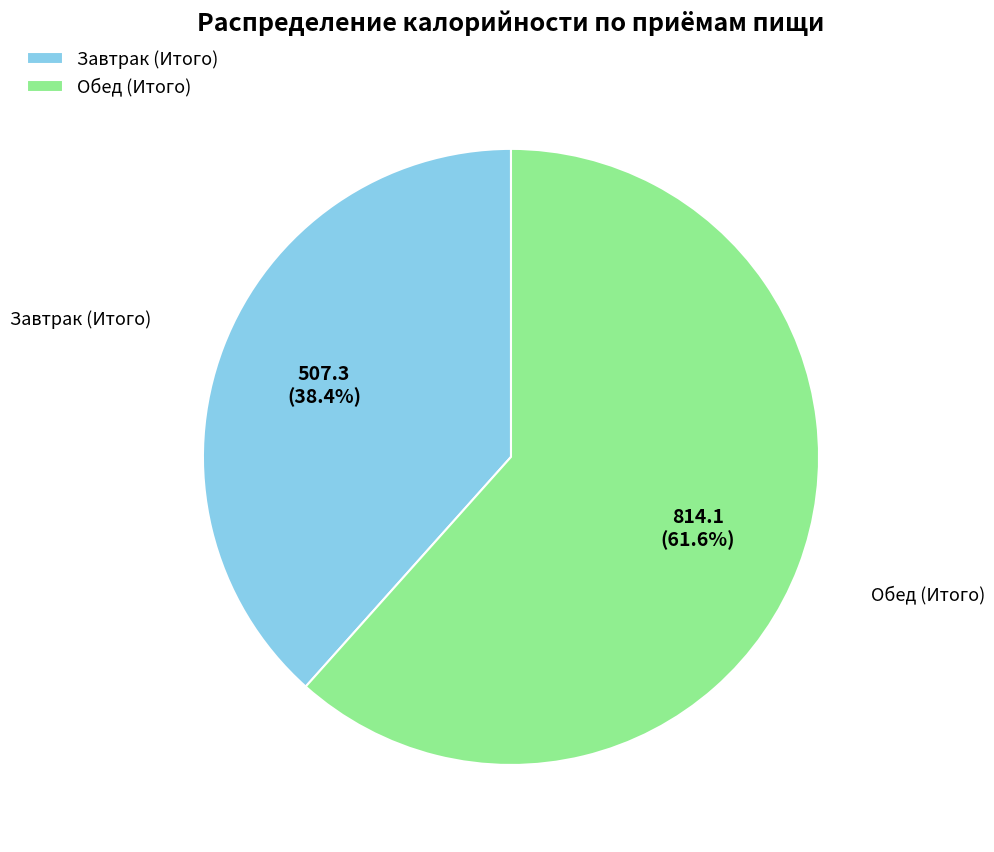

How many segments does this pie chart have?

2